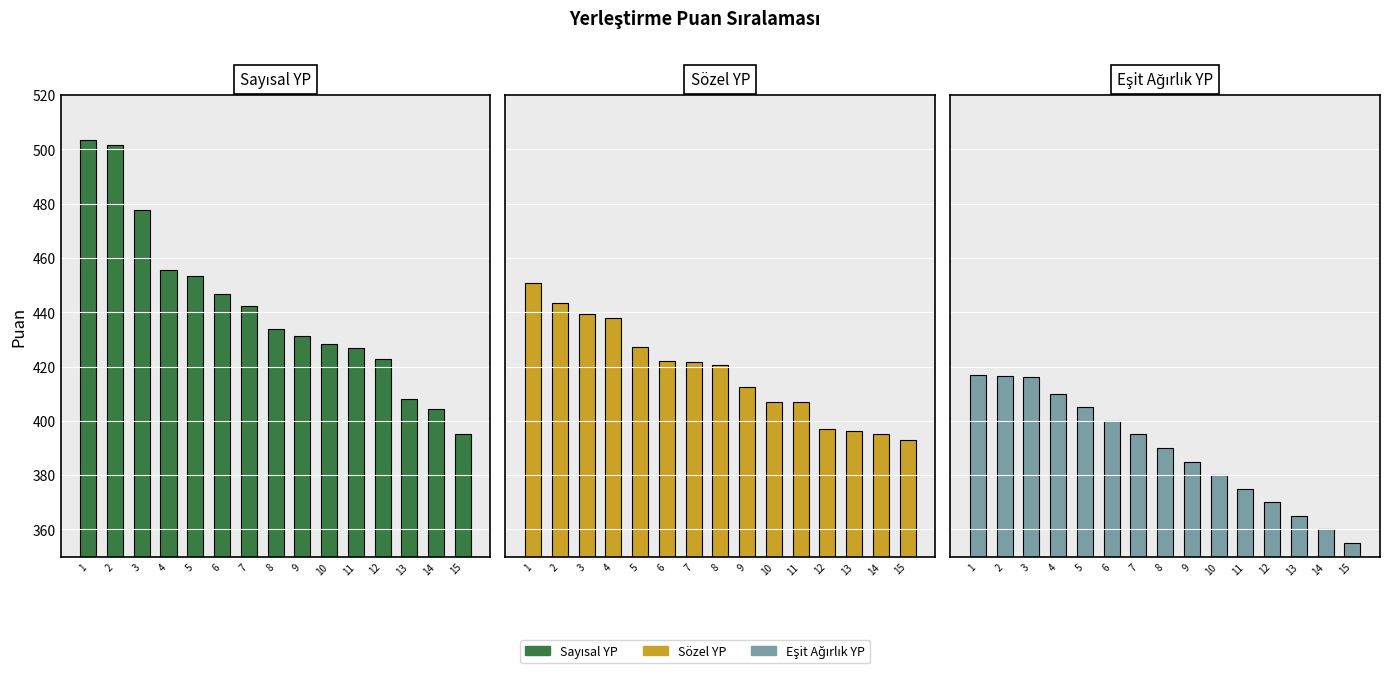

Count the number of data series in this chart.

3